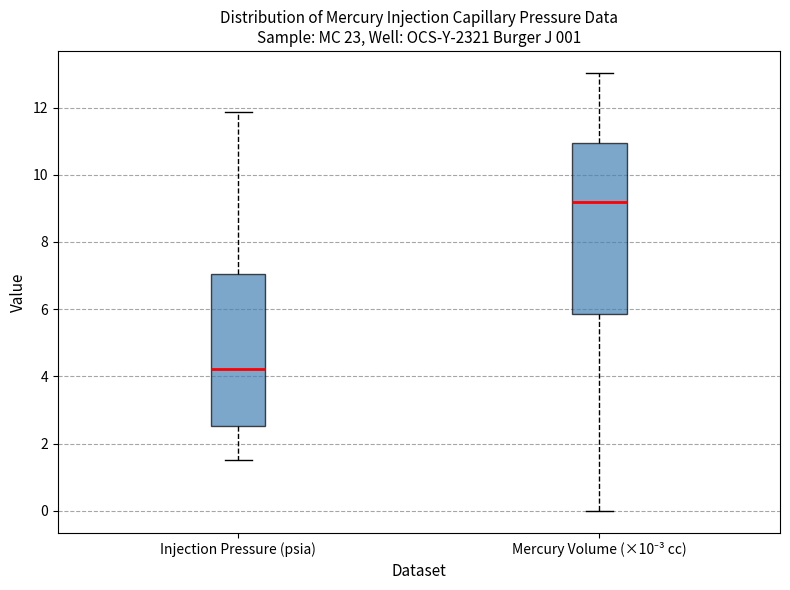

Reading left to right, read every box against the y-axis: the position of its median line, the range the box covers, and the ends of its whiskers. The values are not printed on the chart, so give them approximately, as read against the axis.

Injection Pressure (psia): median 4.2, box 2.6 to 7.0, whiskers 1.6 to 11.8
Mercury Volume (×10⁻³ cc): median 9.2, box 5.8 to 11.0, whiskers 0.0 to 13.0